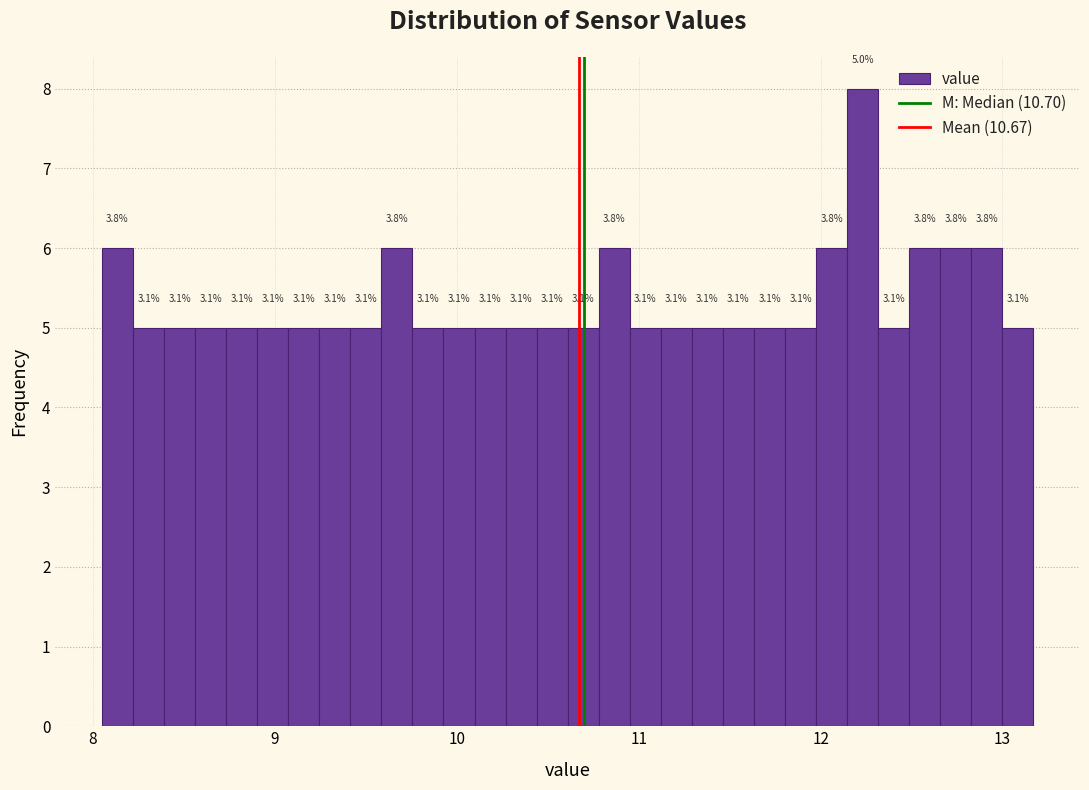

Around what value on the x-axis is the tallest bar? Give the approximate position of its centre, as read against the axis.

12.2